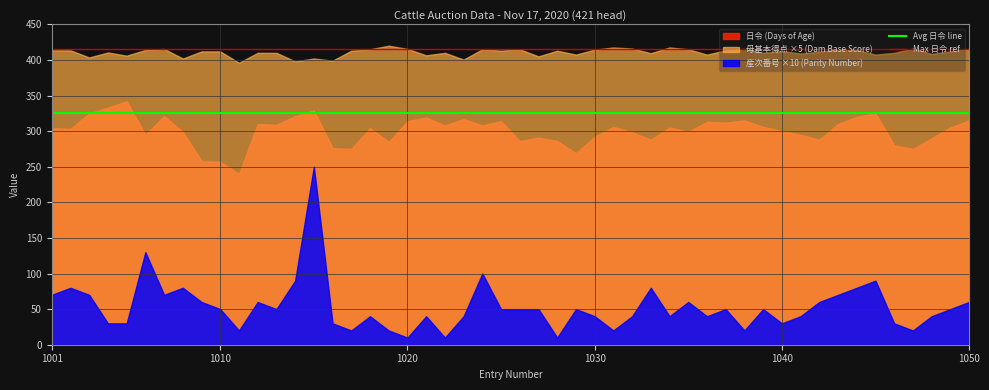

Which series has the largest total across all categories?

母基本得点 ×5 (Dam Base Score)